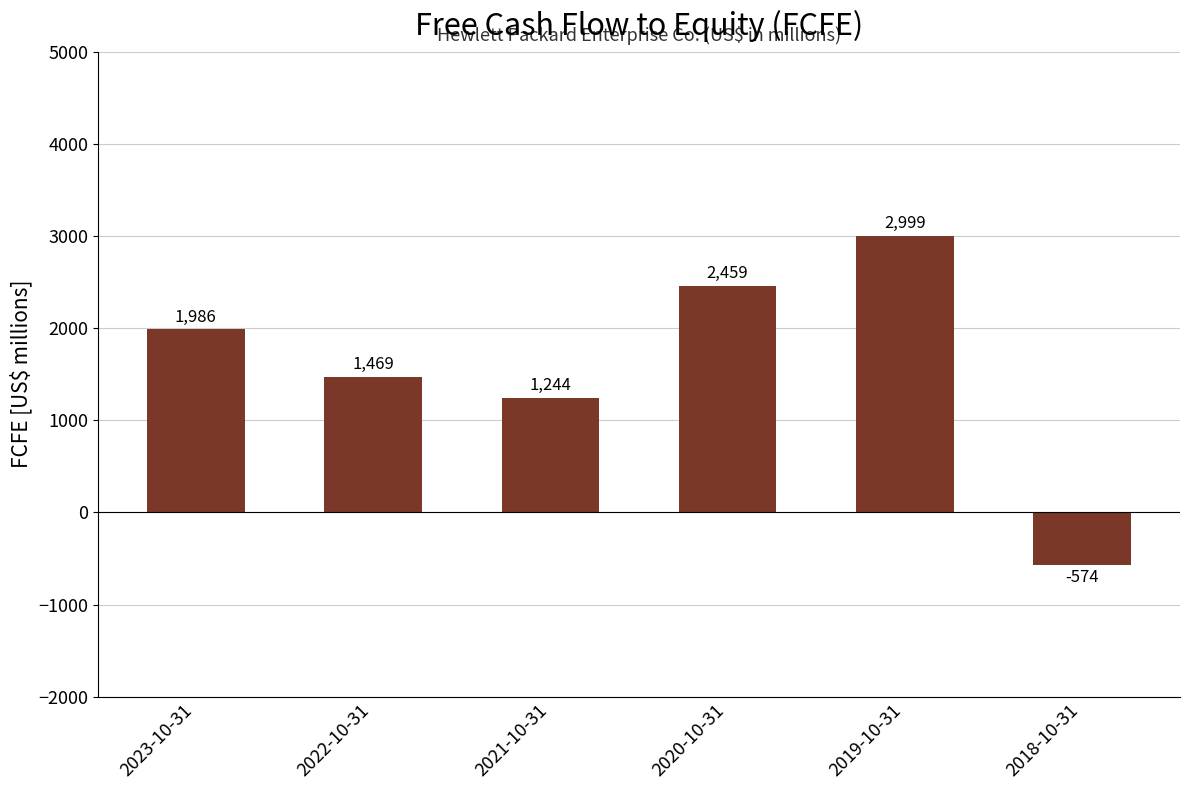

Rank the categories by value from lowest to highest.

2018-10-31, 2021-10-31, 2022-10-31, 2023-10-31, 2020-10-31, 2019-10-31